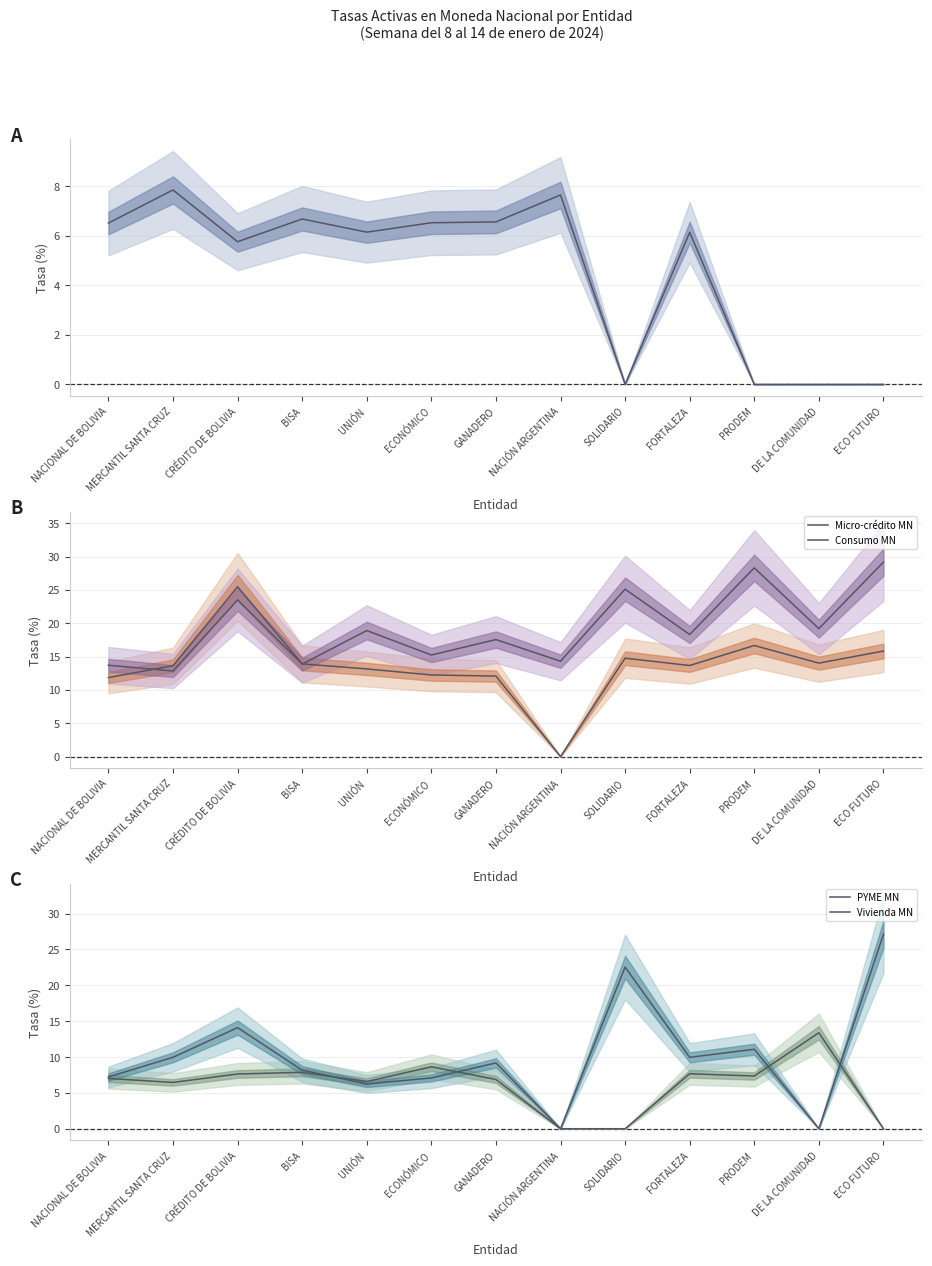

How many values in the Vivienda MN series are below 9?

6